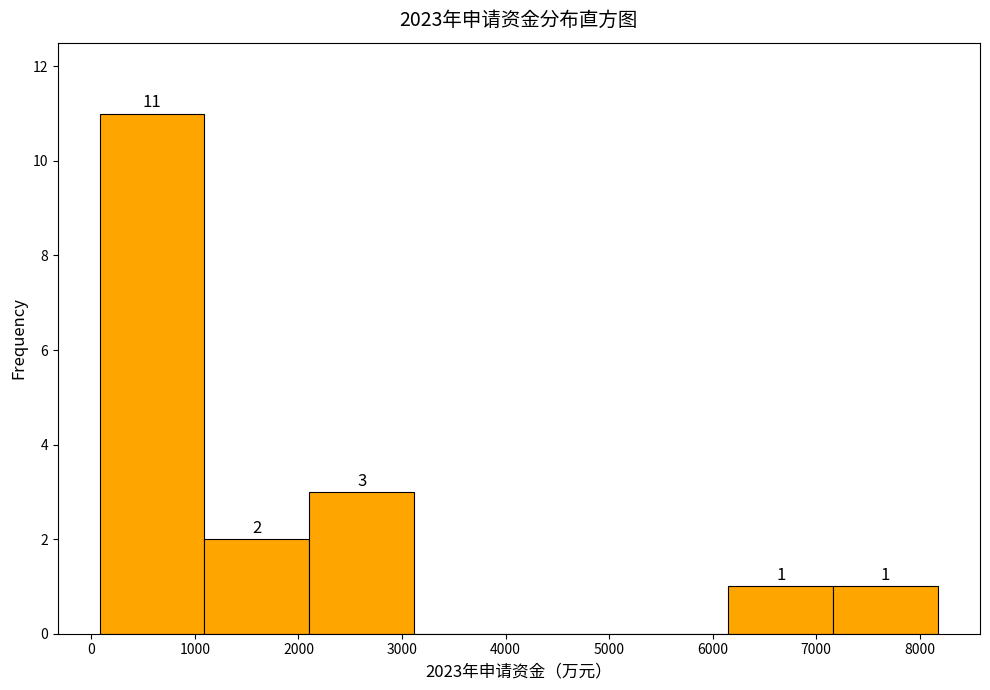

Over which range of the x-axis is the bar tallest?

100 to 1100